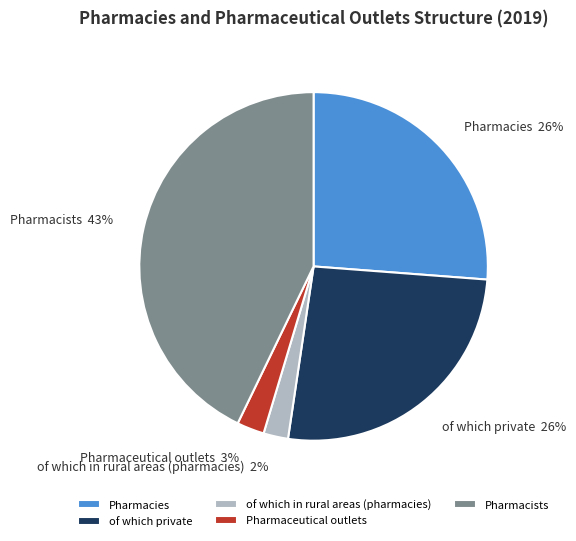

Count the number of slices in the pie.

5